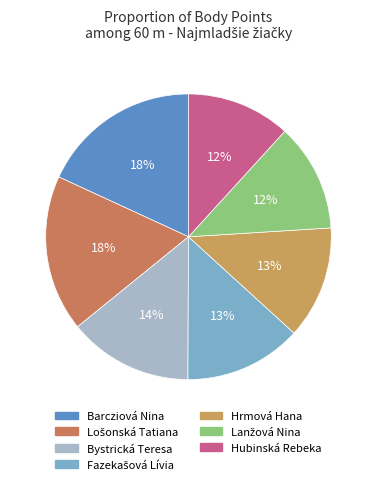

Is it true that Hrmová Hana is 13% of the pie?

True